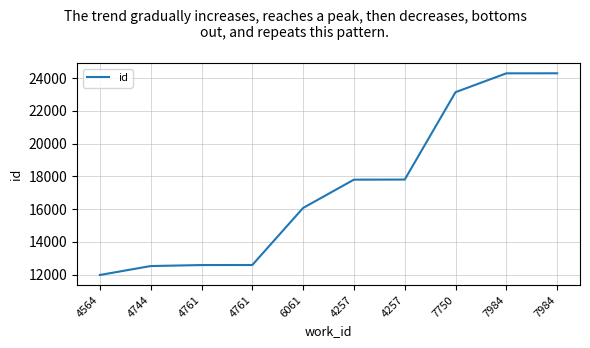

What is the greatest value displayed?

24298